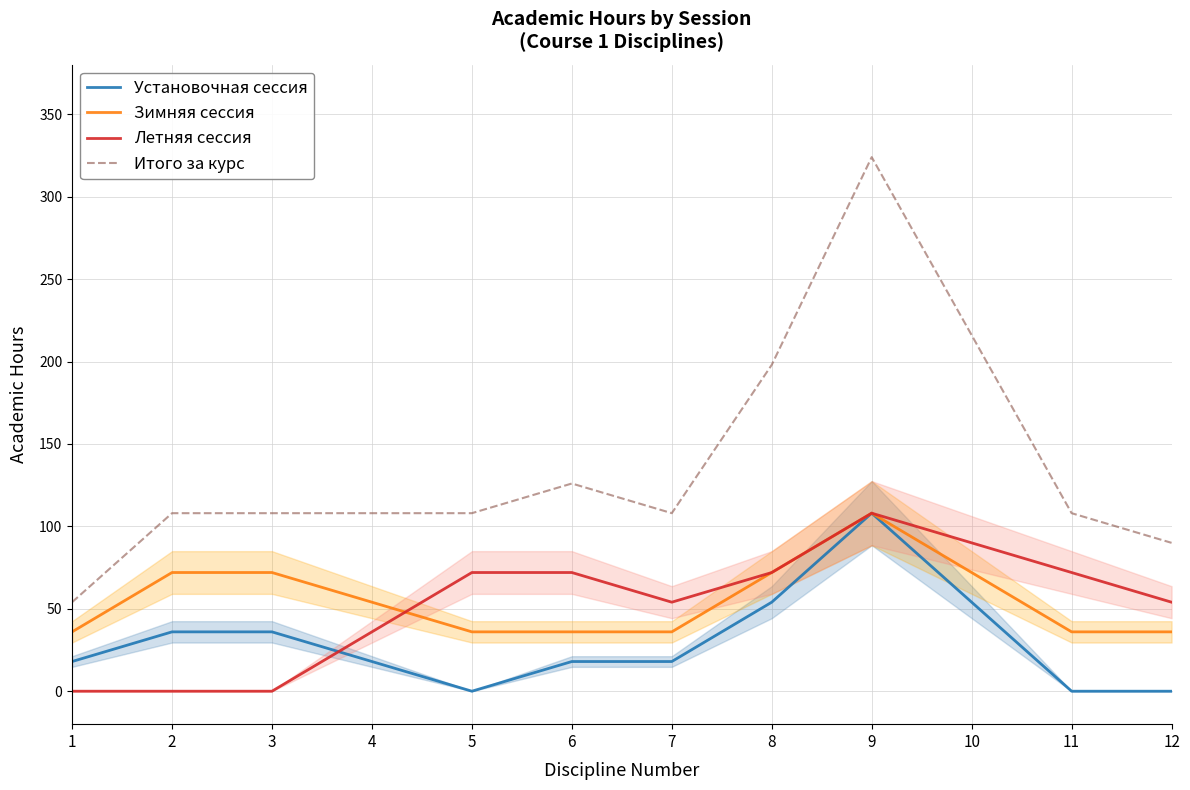

What is the sum of the Зимняя сессия values at 4 and 10?

126